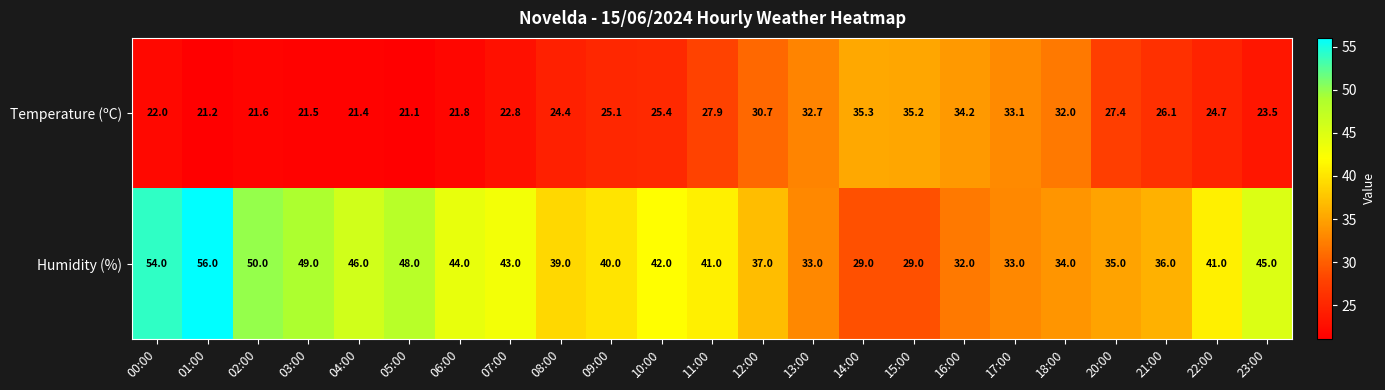

What is the difference between the second highest and second lowest values in the Temperature (ºC) series?

14.0